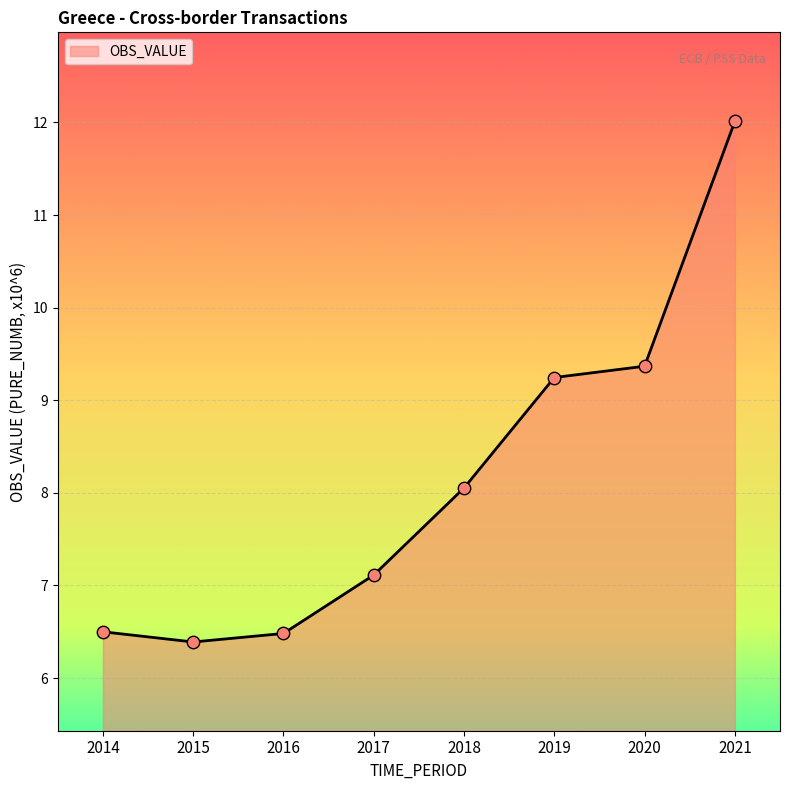

What is the ratio of the value at 2020 to the value at 2019?

1.0